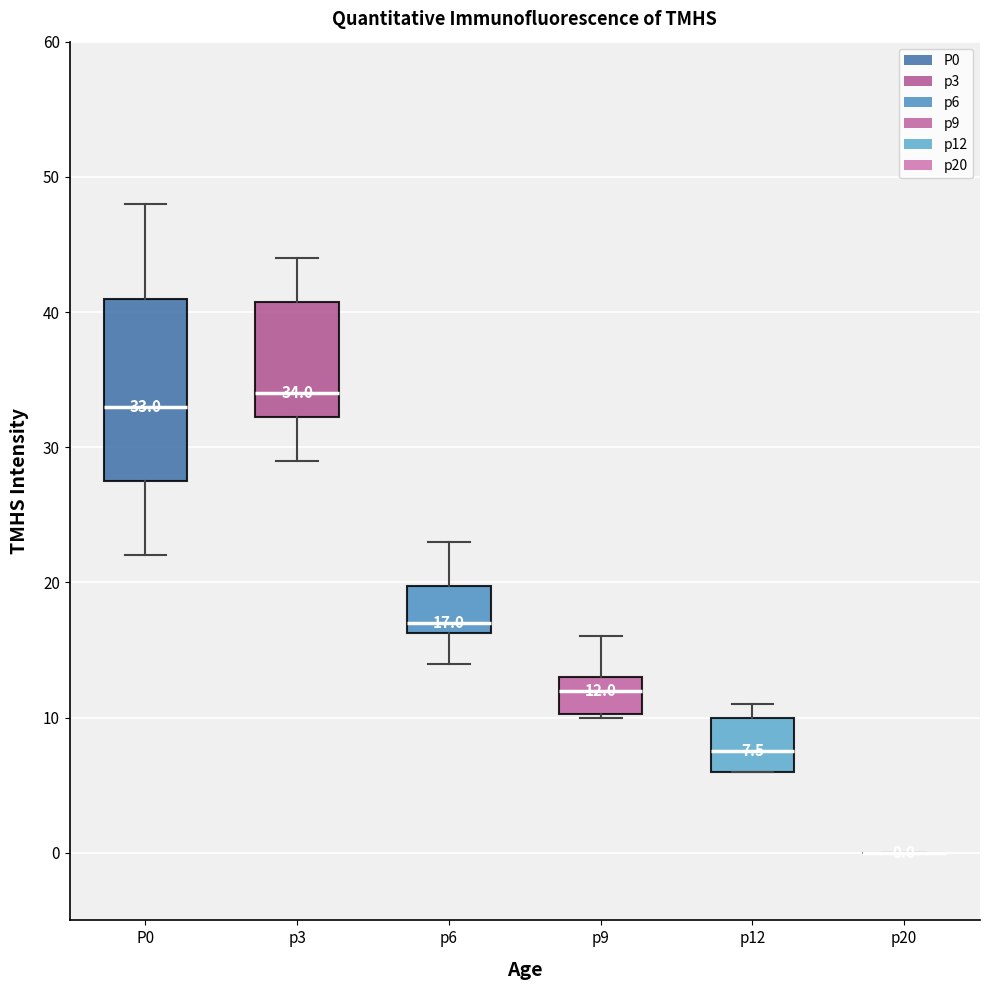

Which box is the tallest, from its lower edge to its upper edge?

P0